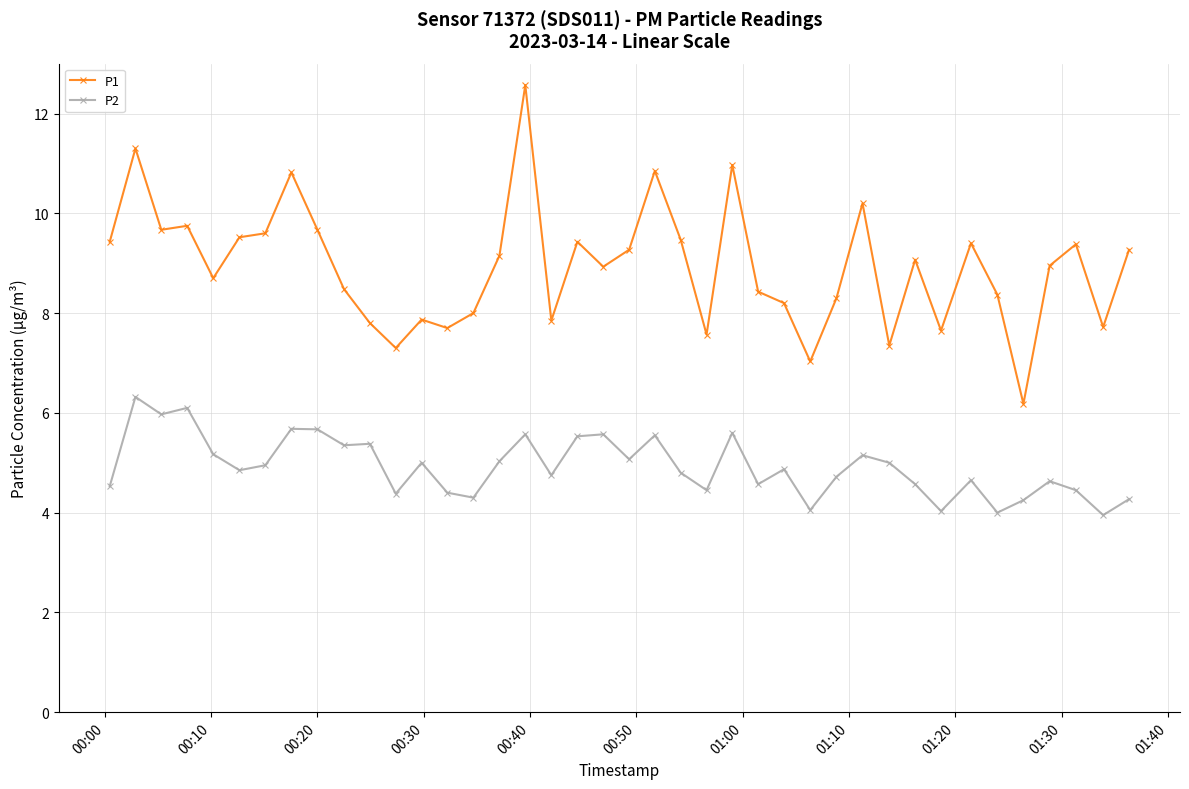

What is the difference between the maximum and minimum values in the P1 series?

6.4